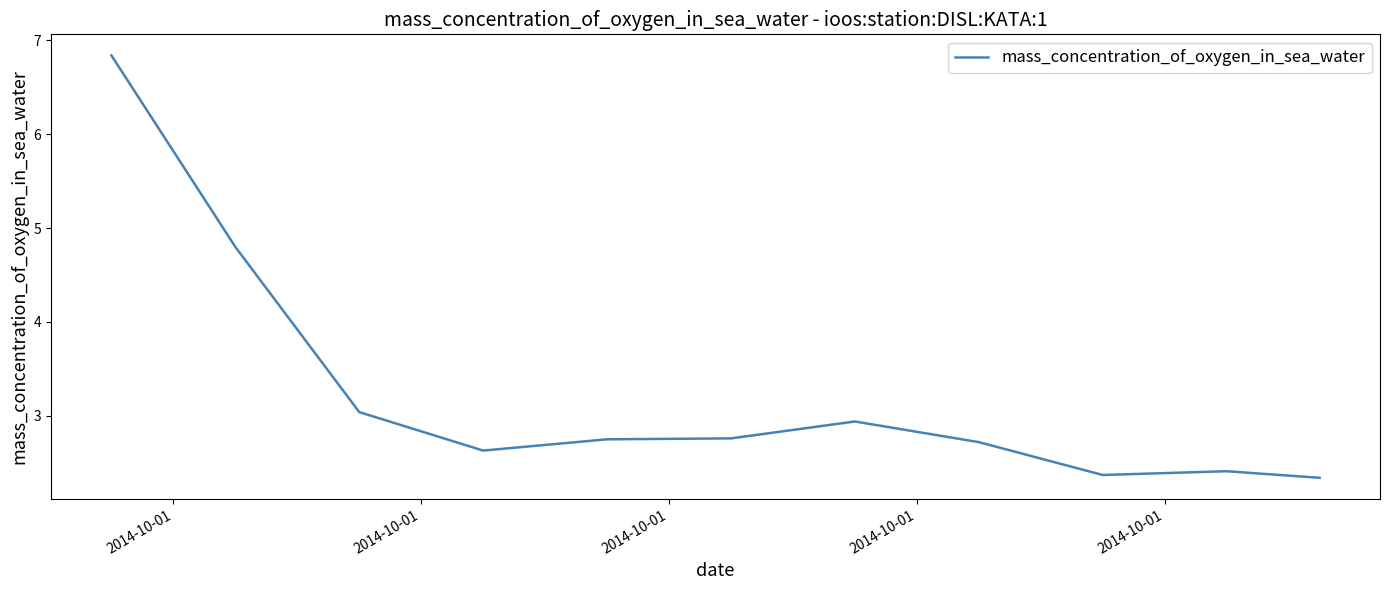

What is the difference between the maximum and minimum values?

4.5